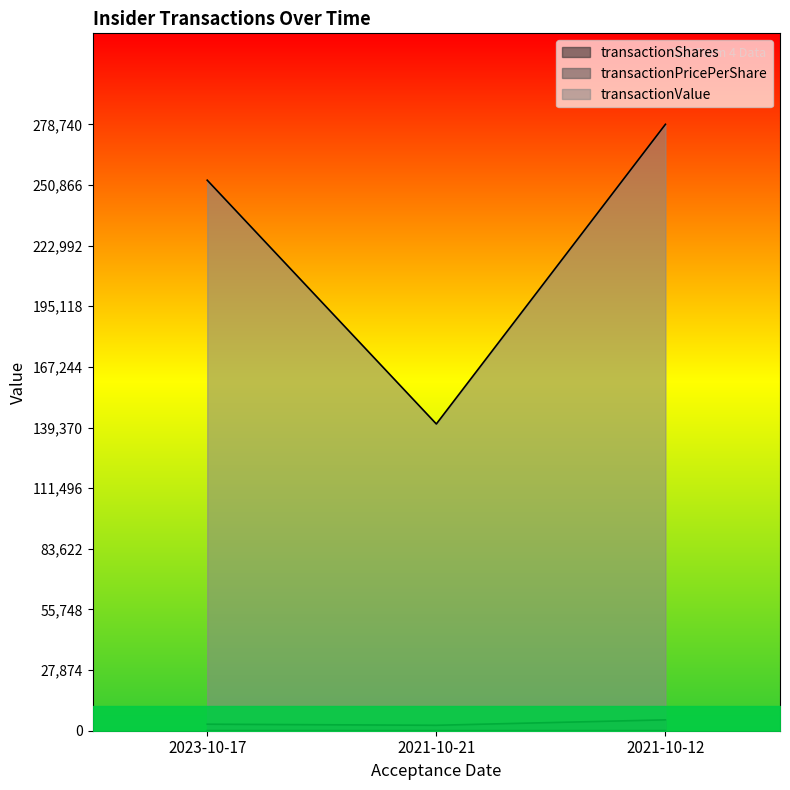

List the series in order of their peak value, lowest first.

transactionPricePerShare, transactionShares, transactionValue